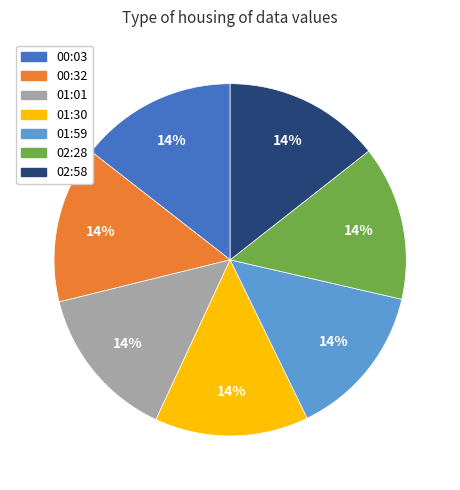

Do 01:01 and 00:03 together represent more than half of the pie?

No